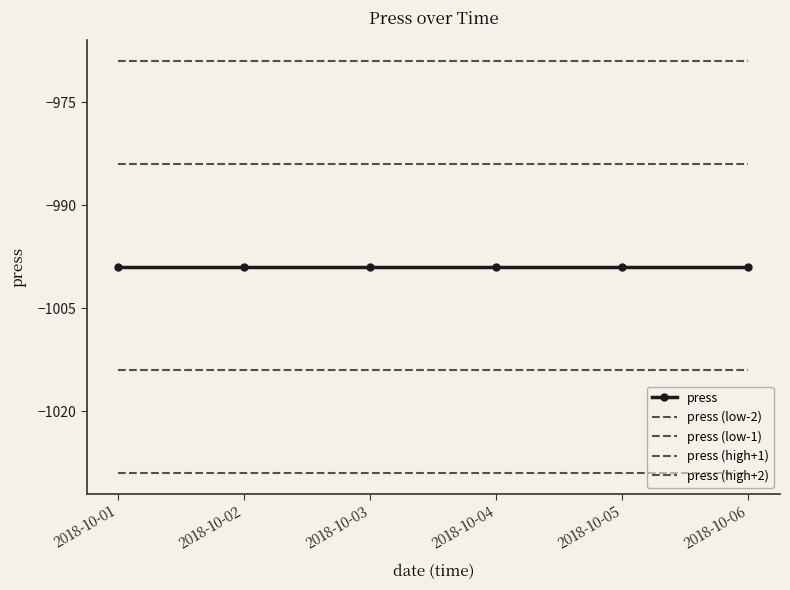

Reading left to right, what are all the values shown in this chart?

press: -999	-999	-999	-999	-999	-999
press (low-2): -1029	-1029	-1029	-1029	-1029	-1029
press (low-1): -1014	-1014	-1014	-1014	-1014	-1014
press (high+1): -984	-984	-984	-984	-984	-984
press (high+2): -969	-969	-969	-969	-969	-969